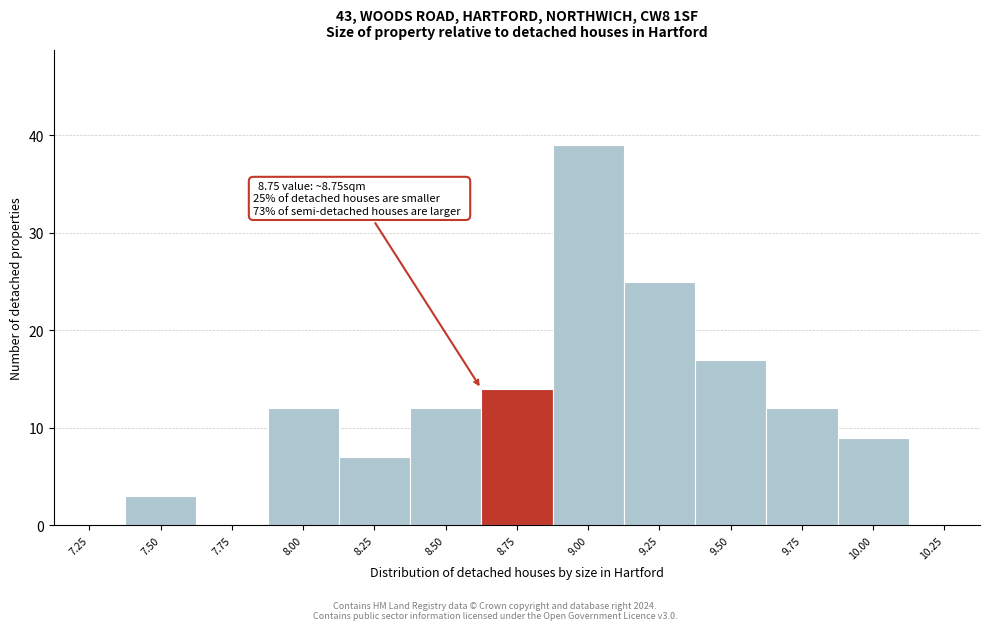

Reading left to right, extract all data points from this chart.

7.25=0	7.50=3	7.75=0	8.00=12	8.25=7	8.50=12	8.75=14	9.00=39	9.25=25	9.50=17	9.75=12	10.00=9	10.25=0